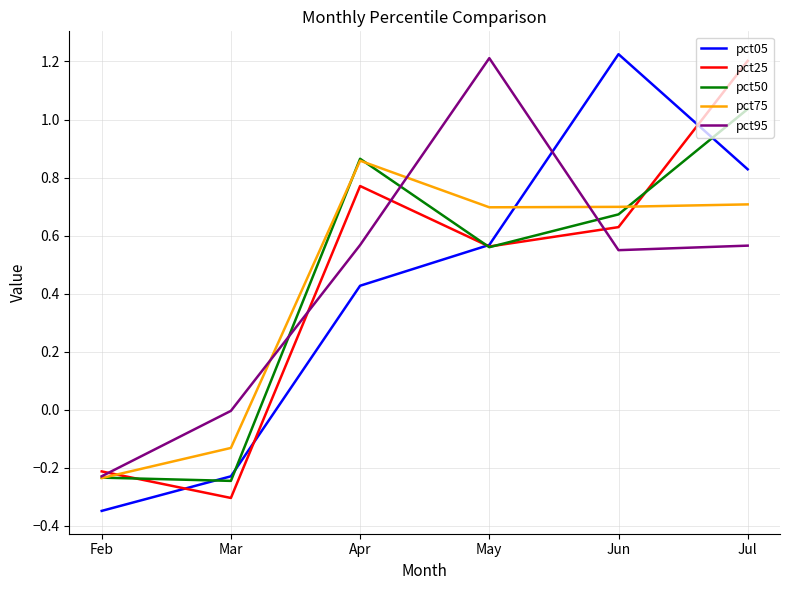

Is it true that pct50 equals 0.3 at May?

False